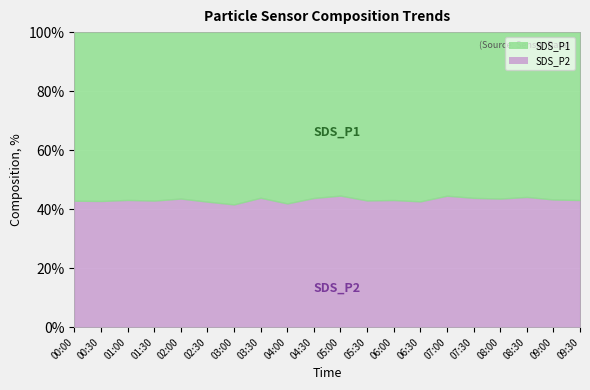

Between 07:00 and 00:30, which is larger?

00:30